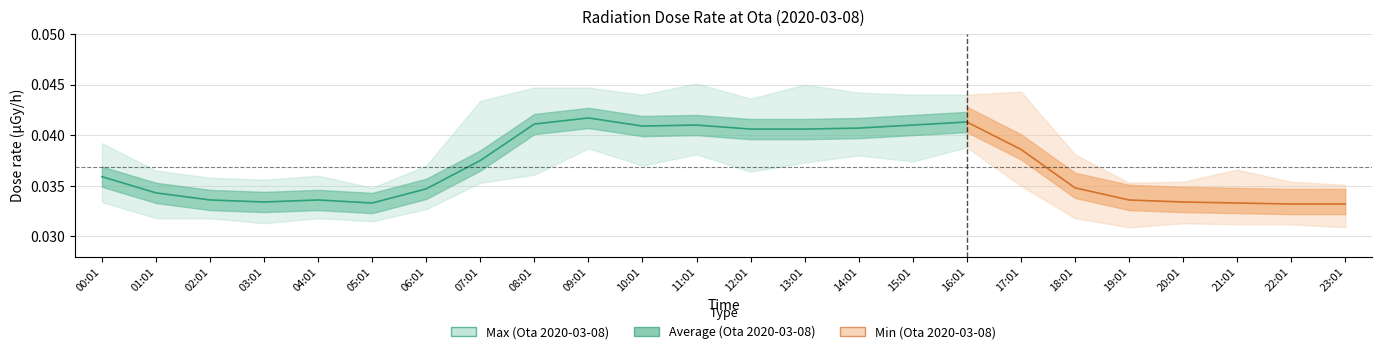

Where is the data nearest to the value 0?

05:01